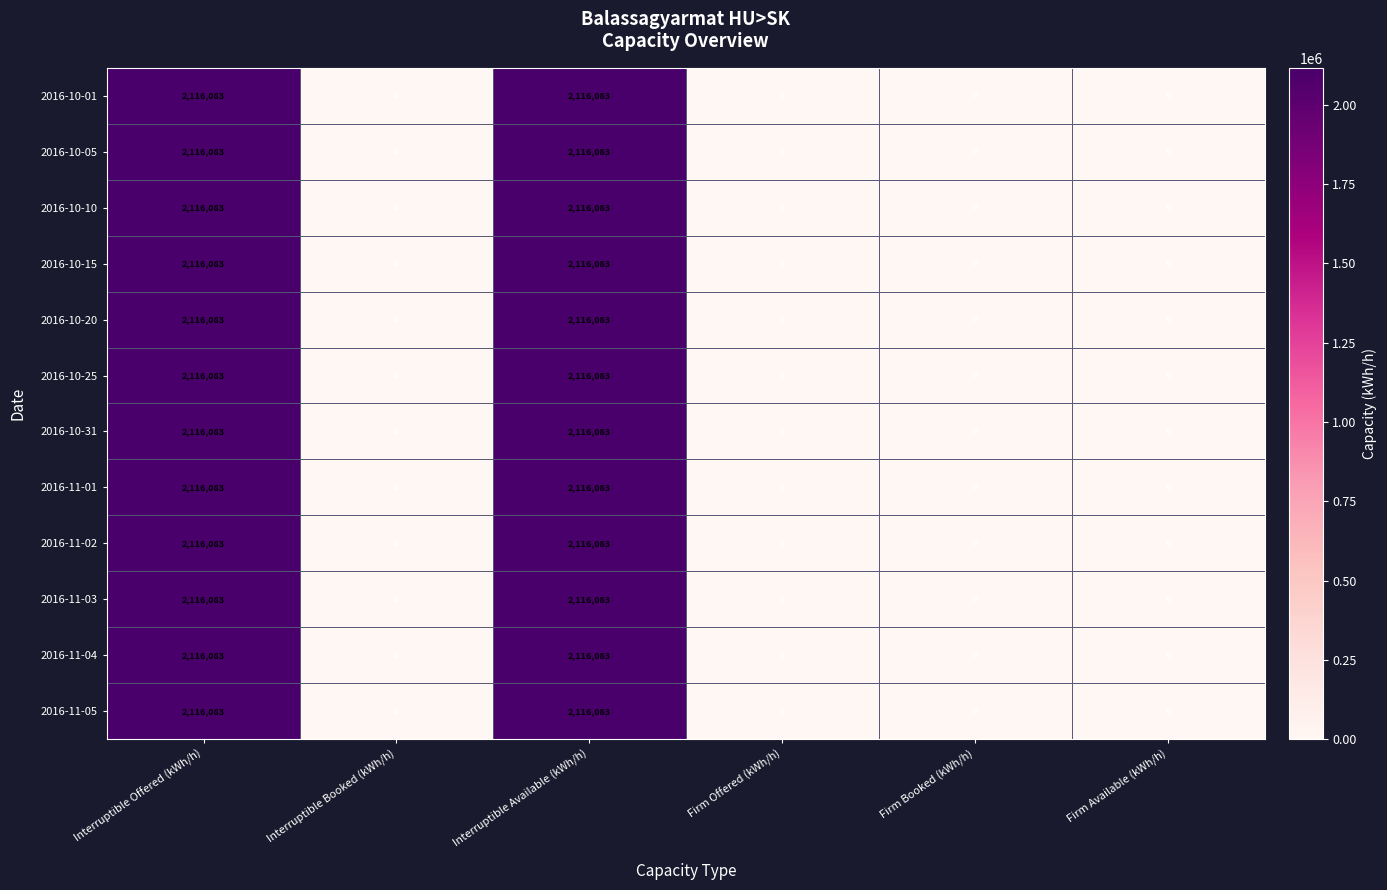

True or false: 2016-11-02 has a value of 888565 at Interruptible Available (kWh/h).

False